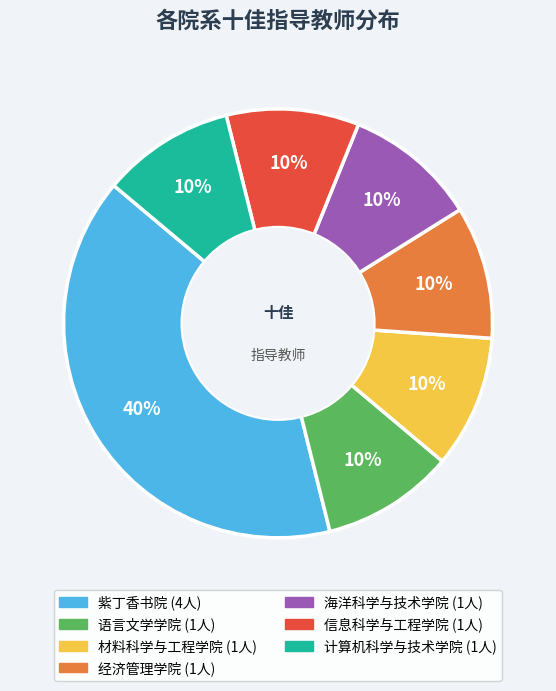

Is it true that 材料科学与工程学院 is 19% of the pie?

False